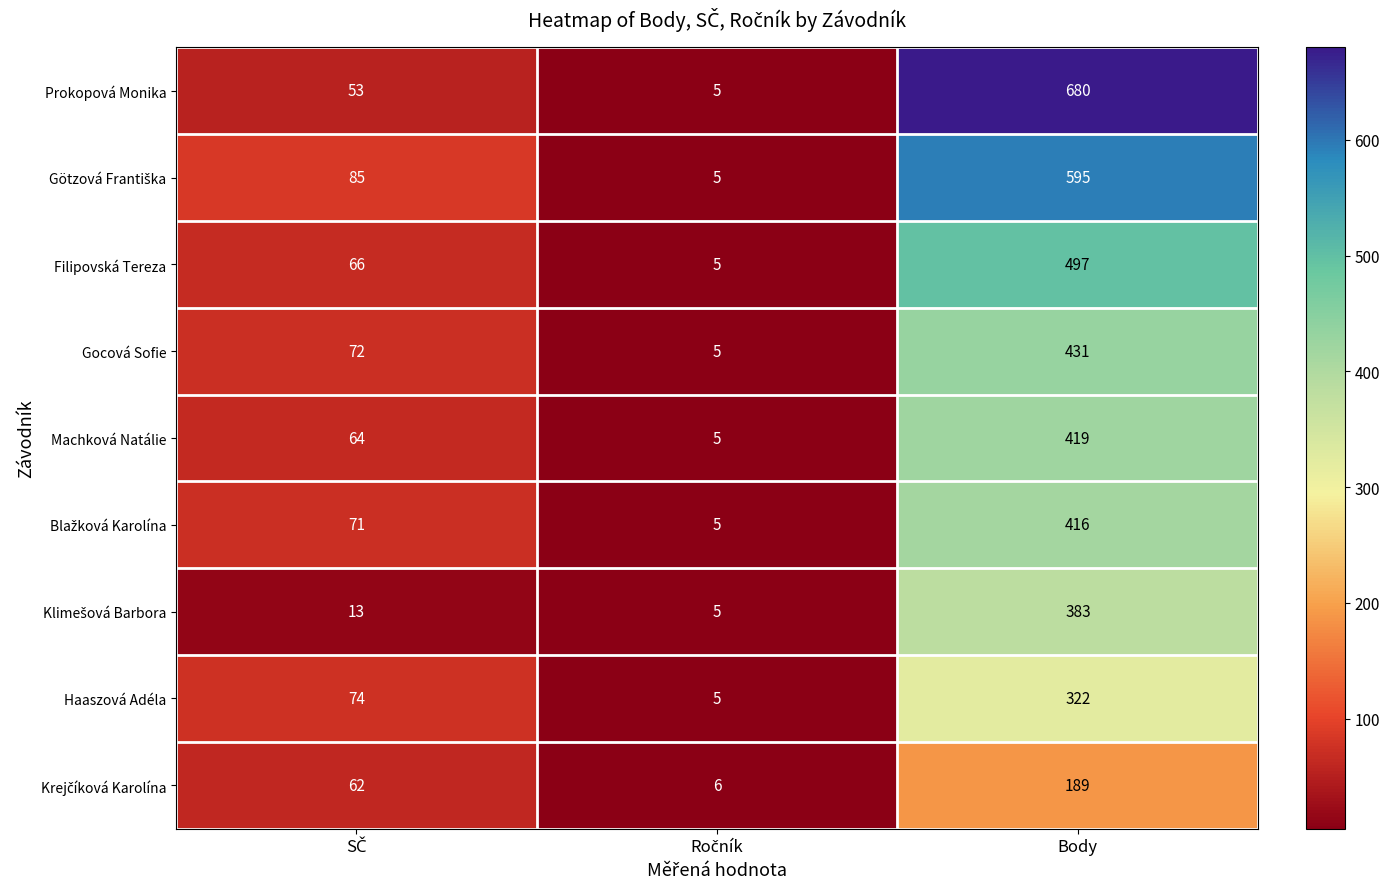

True or false: Filipovská Tereza has a value of 232 at Body.

False